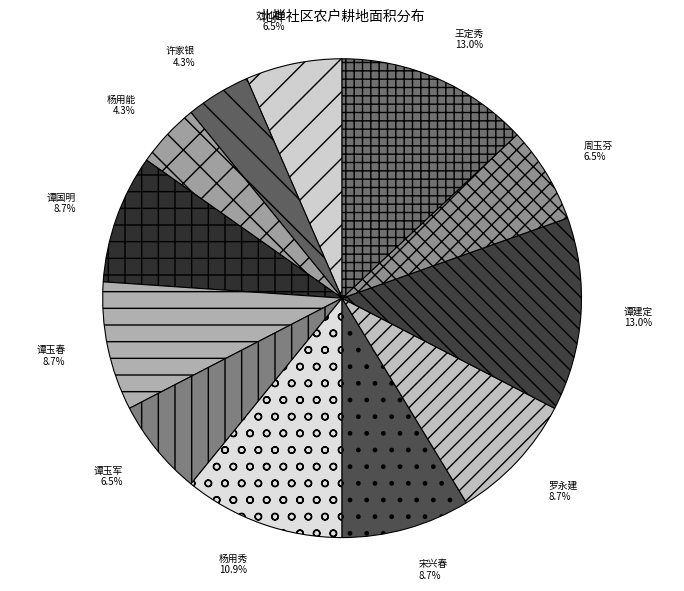

To the nearest percent, what is the difference between the 谭玉军 and 宋兴春 slice percentages?

2%